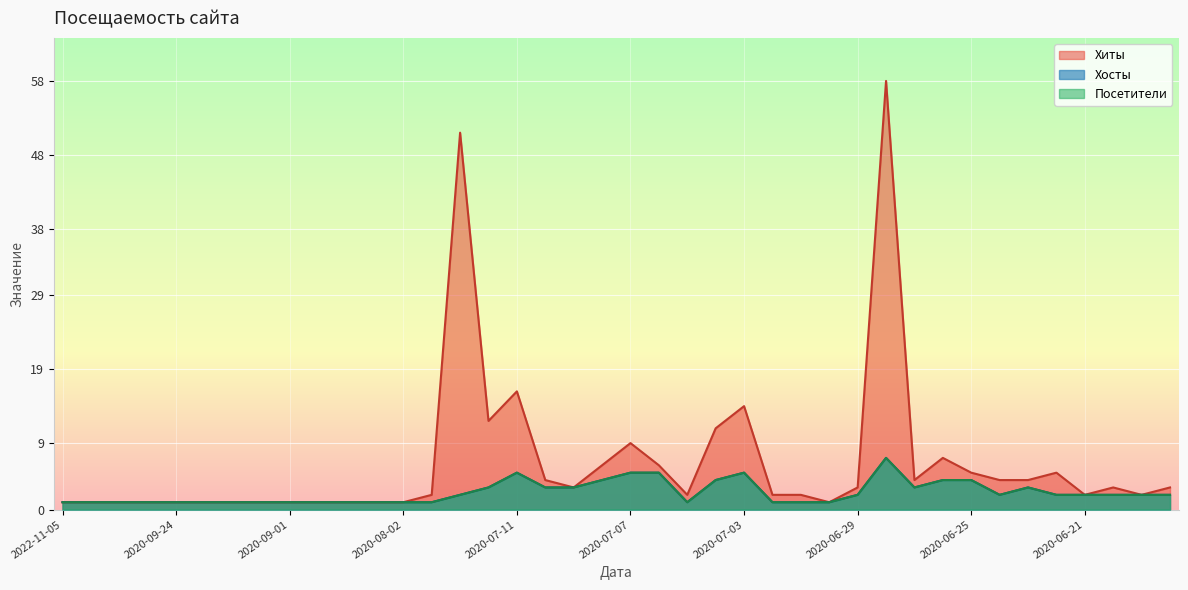

Where is Посетители nearest to the value 4?

2020-07-08